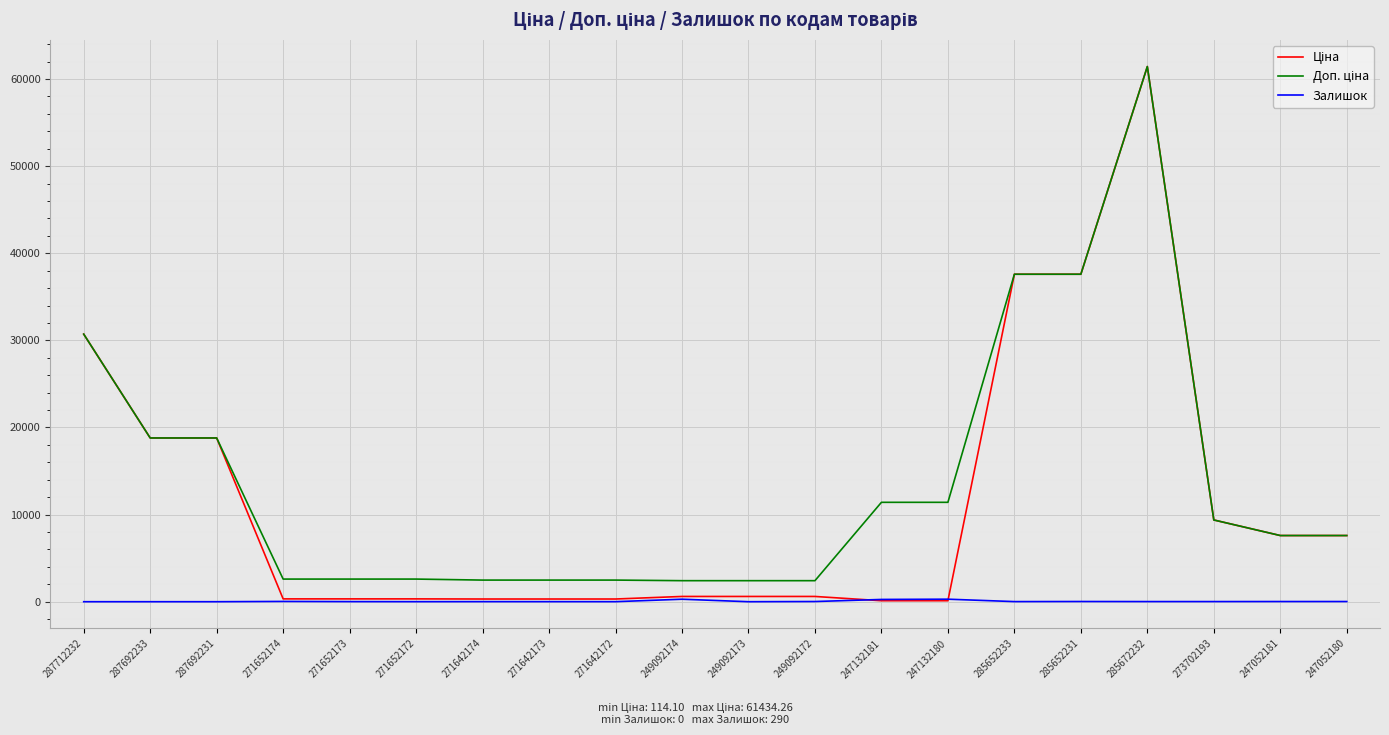

At which category is the sum across all series the highest?

285672232